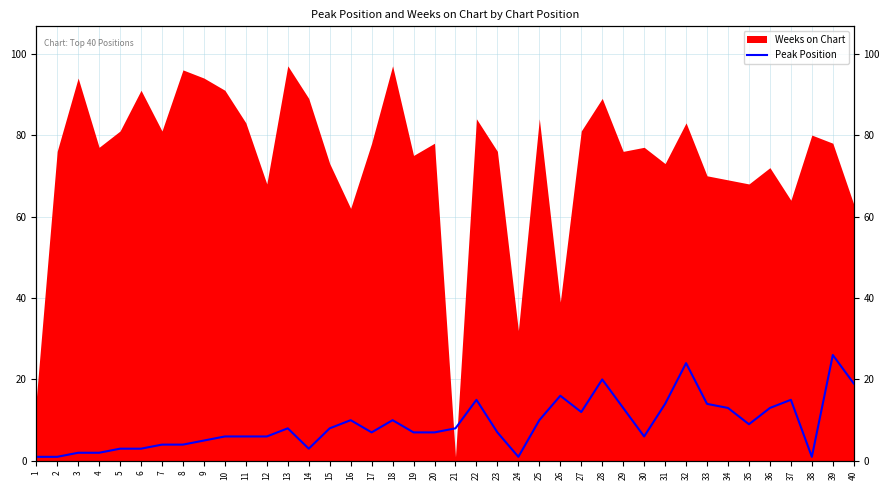

True or false: the data shows 26 at 39.

True